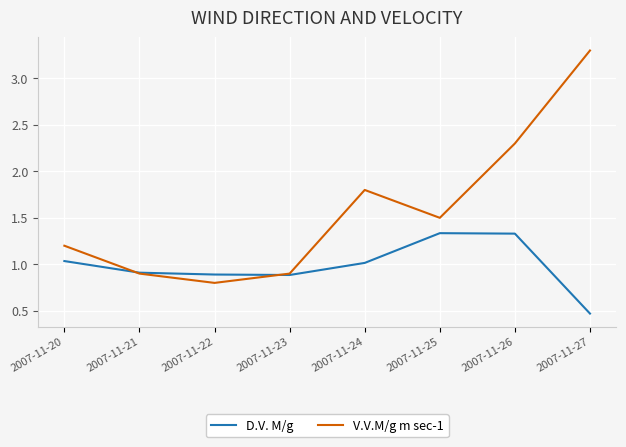

At which label is V.V.M/g m sec-1 closest to 2?

2007-11-24